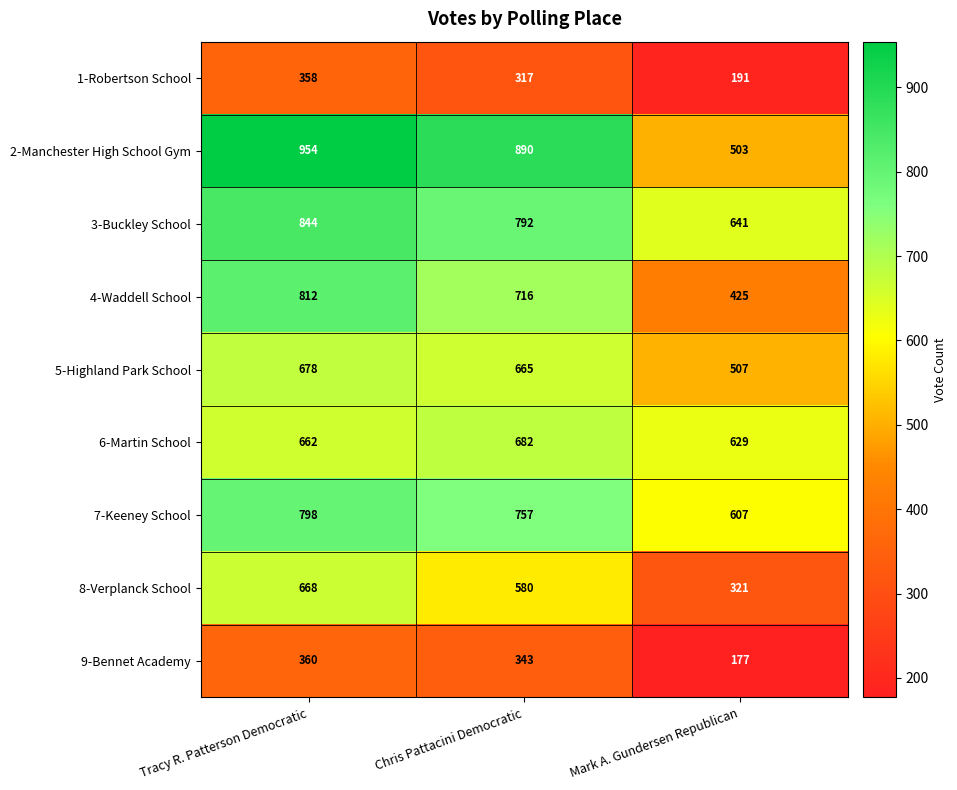

Reading left to right, transcribe all the data shown in this chart.

1-Robertson School: 358	317	191
2-Manchester High School Gym: 954	890	503
3-Buckley School: 844	792	641
4-Waddell School: 812	716	425
5-Highland Park School: 678	665	507
6-Martin School: 662	682	629
7-Keeney School: 798	757	607
8-Verplanck School: 668	580	321
9-Bennet Academy: 360	343	177